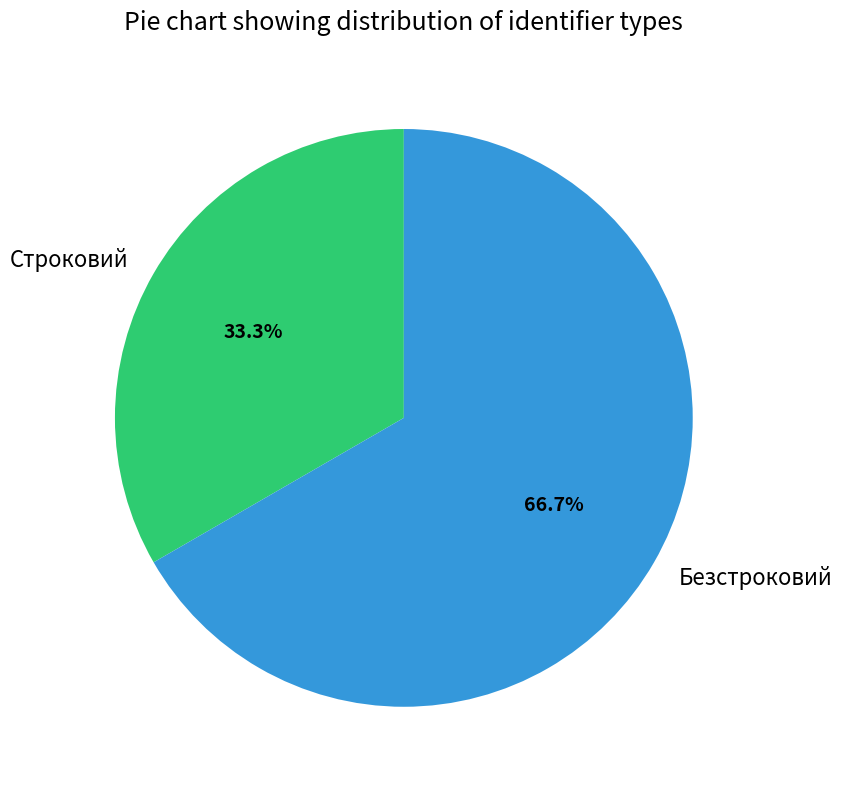

Count the number of slices in the pie.

2